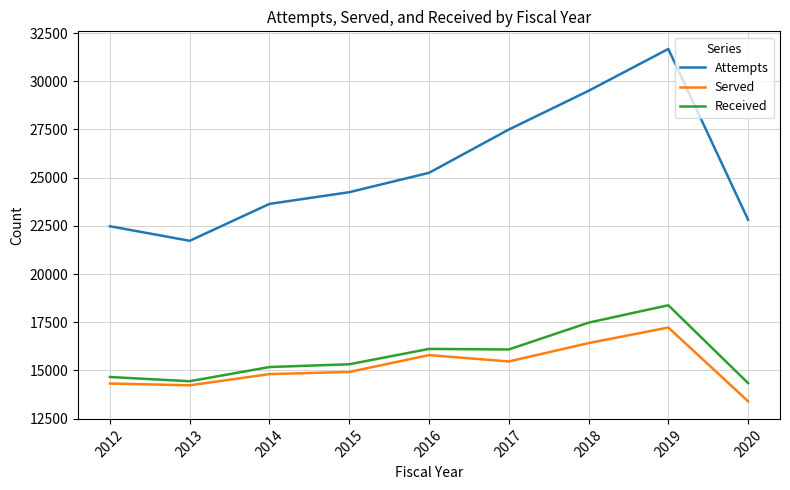

What value does the Attempts series have at 2012?

22479